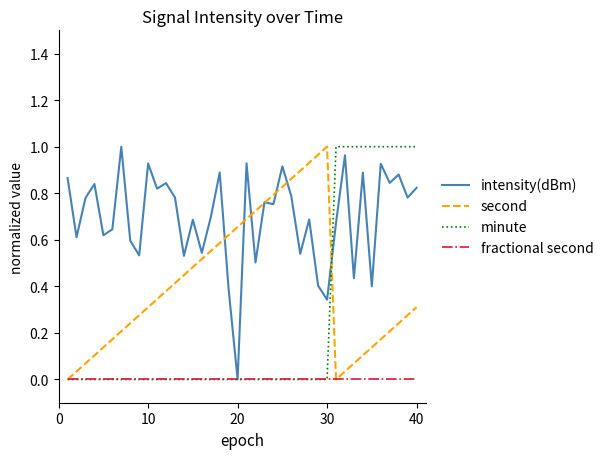

True or false: fractional second has more than 2 interior local peaks.

False